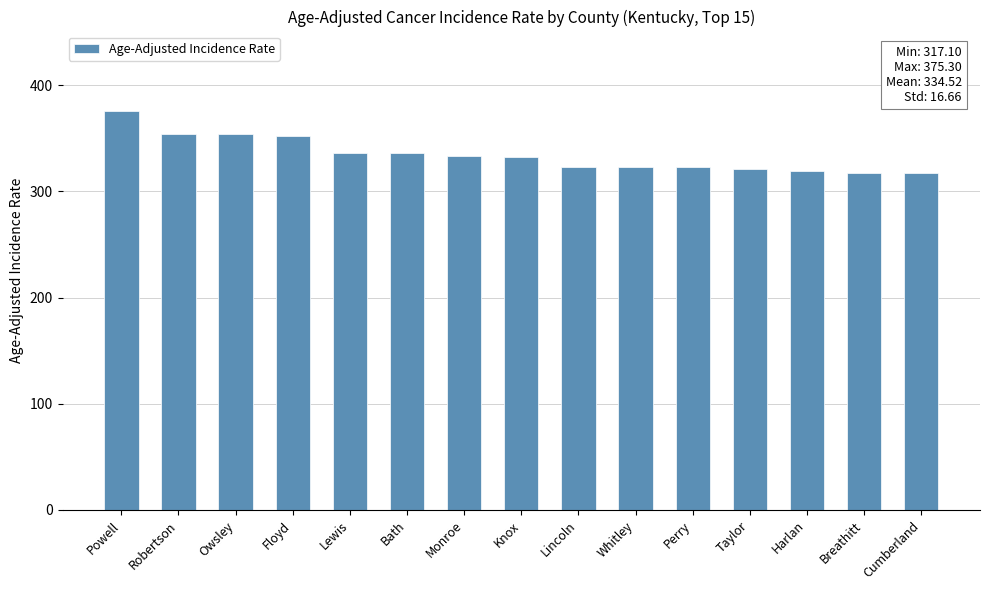

What is the change in value from Bath to Taylor?

-14.6